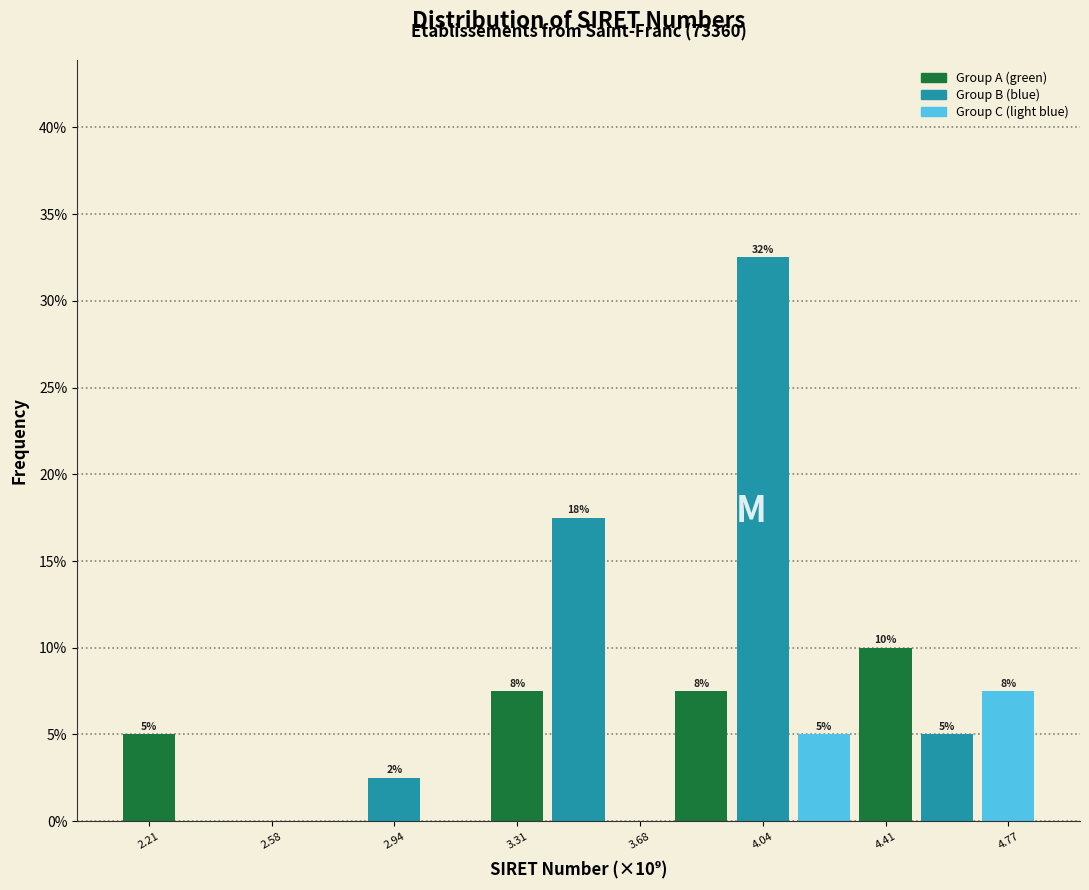

Around what value on the x-axis is the tallest bar? Give the approximate position of its centre, as read against the axis.

4.05